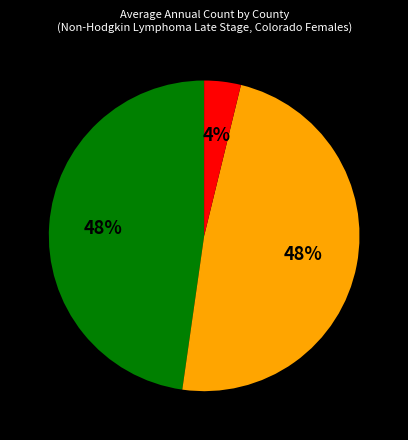

To the nearest percent, what is the average slice percentage?

33%